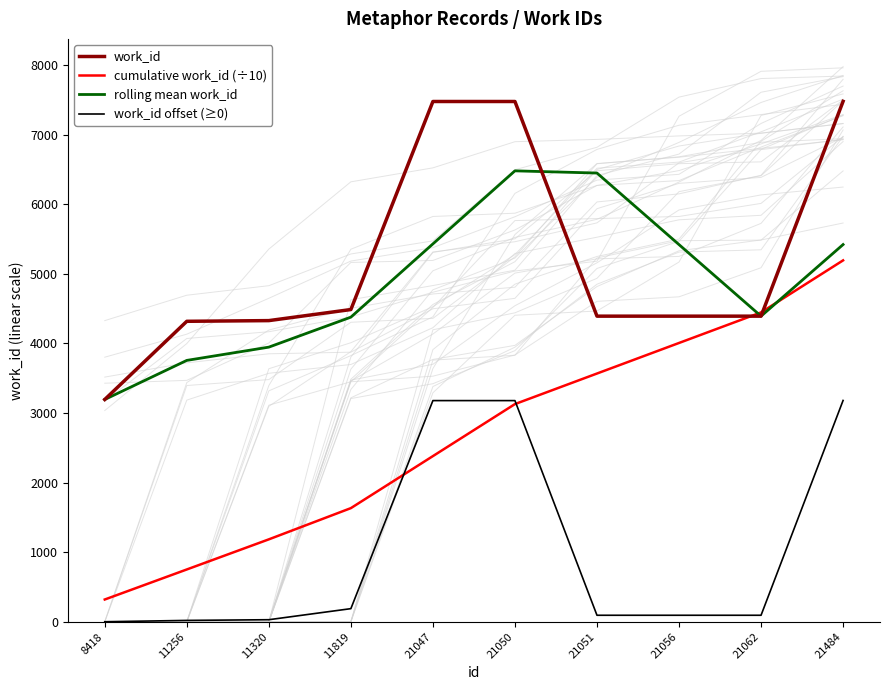

How many lines are shown in the chart?

4